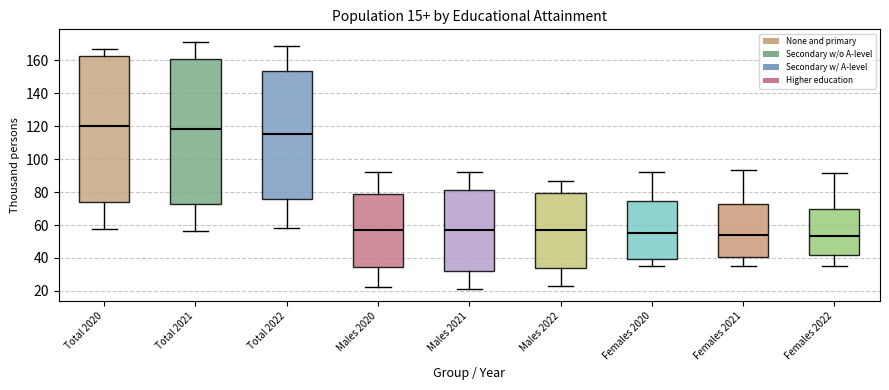

Which box's median line is the highest?

Total 2020